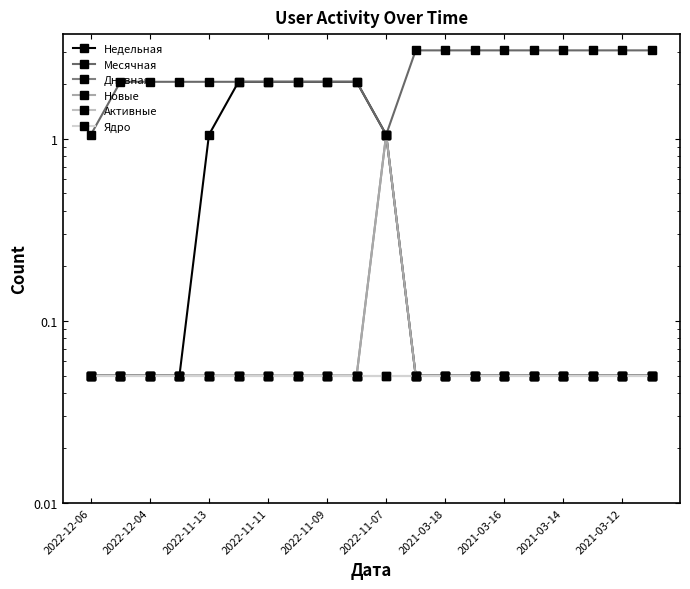

What are all the series names shown in the legend?

Недельная, Месячная, Дневная, Новые, Активные, Ядро